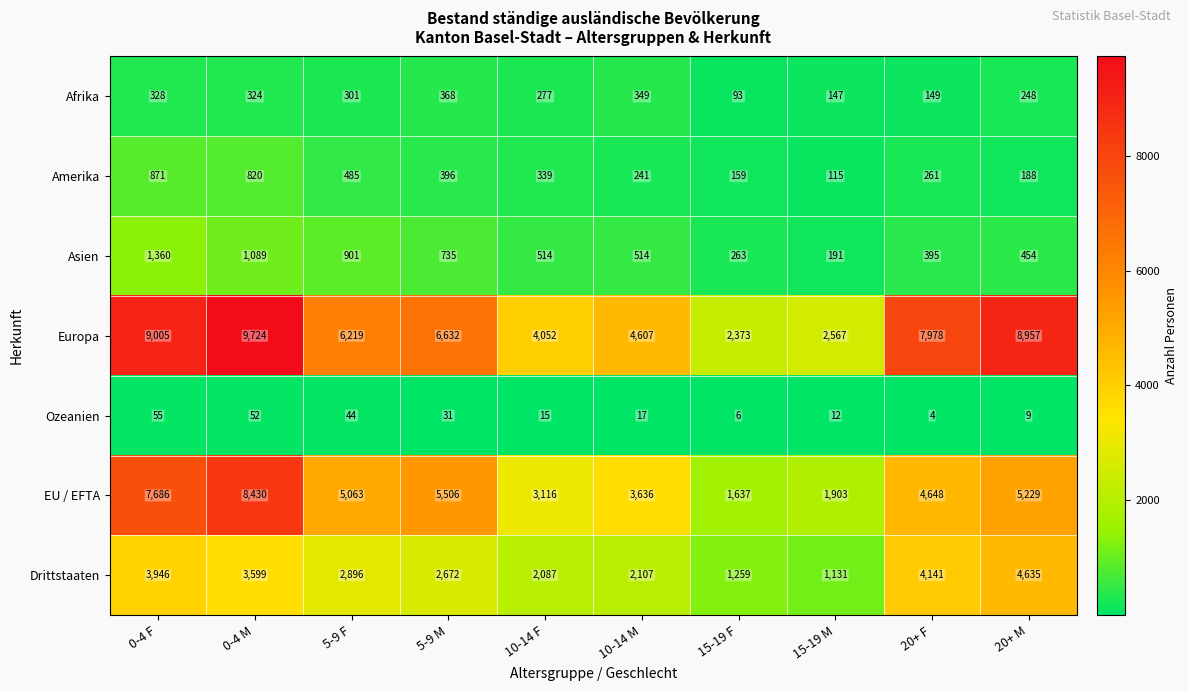

What value does the EU / EFTA series have at 20+ M?

5229